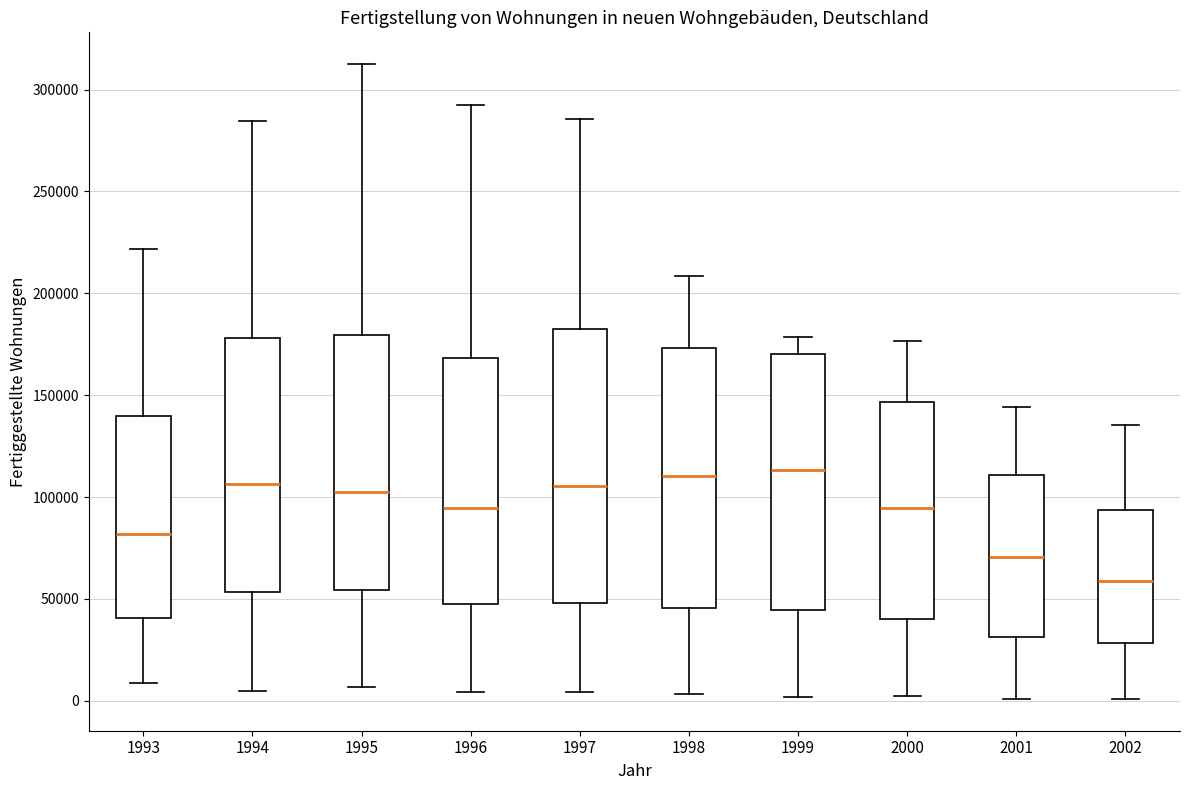

Which box is the tallest, from its lower edge to its upper edge?

1997